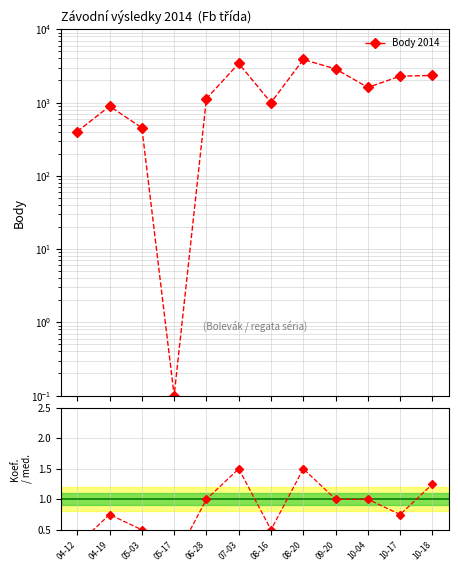

Does the chart display data point markers on the line(s)?

Yes